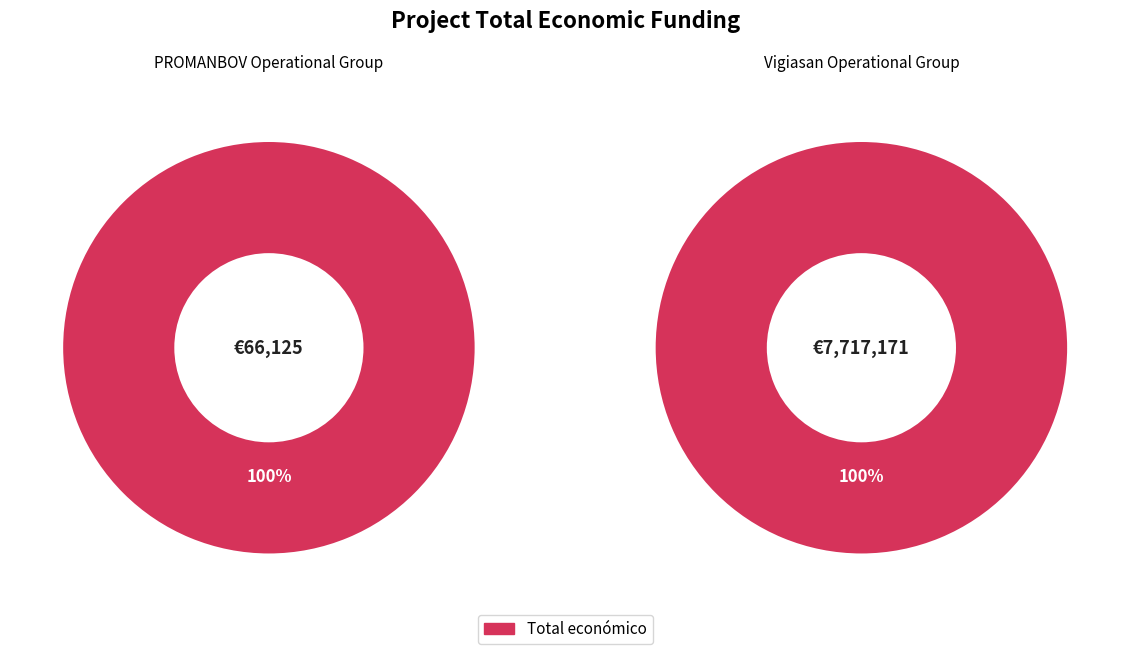

What is the ratio of the value at Vigiasan Operational Group to the value at PROMANBOV Operational Group?

116.7